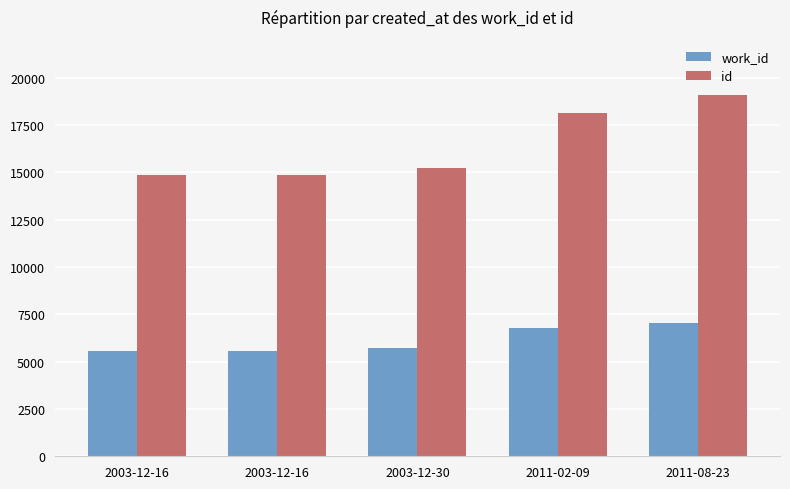

At how many categories does at least one series exceed 11889?

5